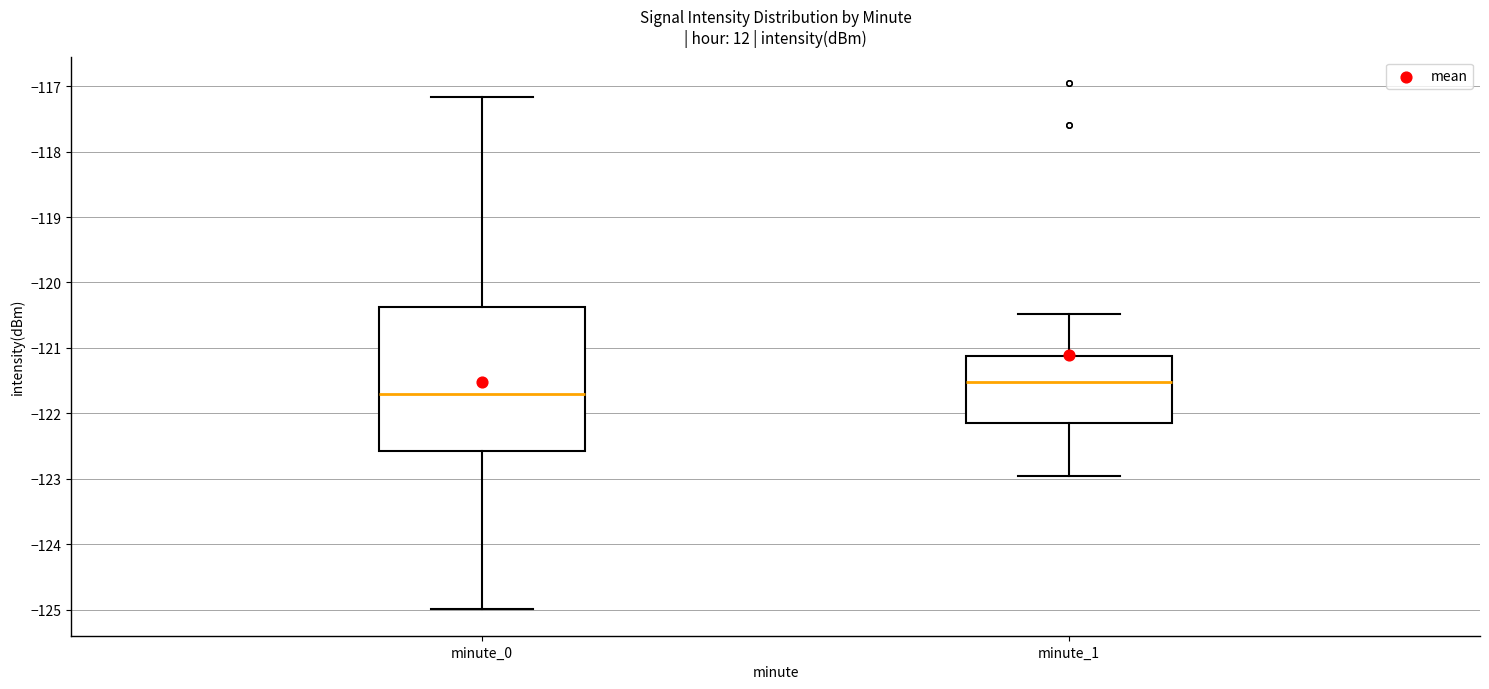

Comparing the boxes themselves (not the whiskers), which one is the tallest?

minute_0